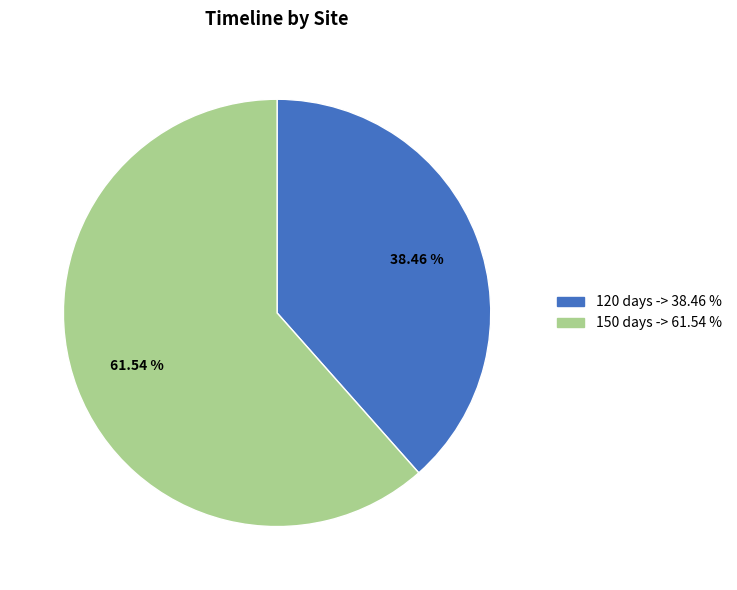

Does any single category account for the majority?

Yes